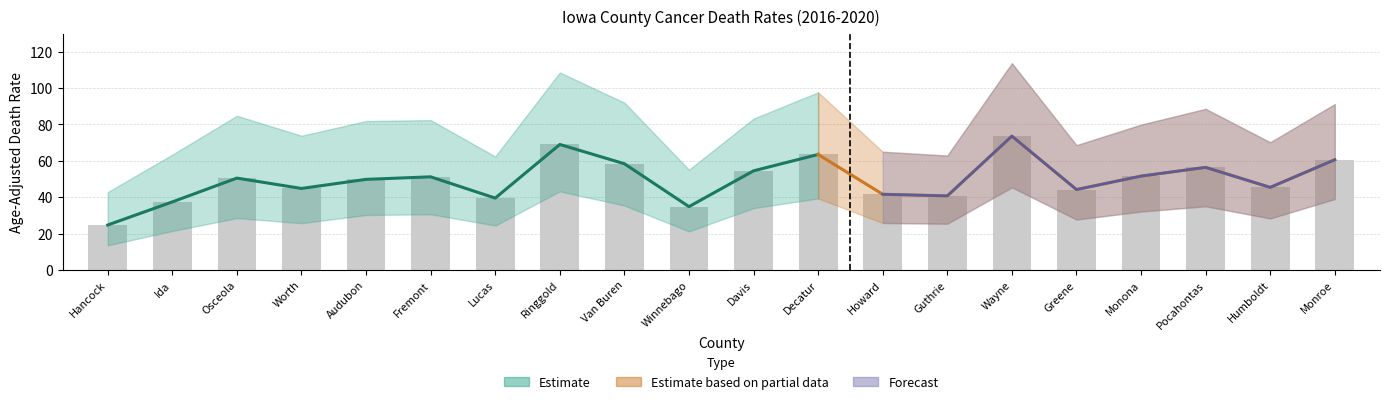

What is the average value of the Age-Adjusted Rate series?

49.6